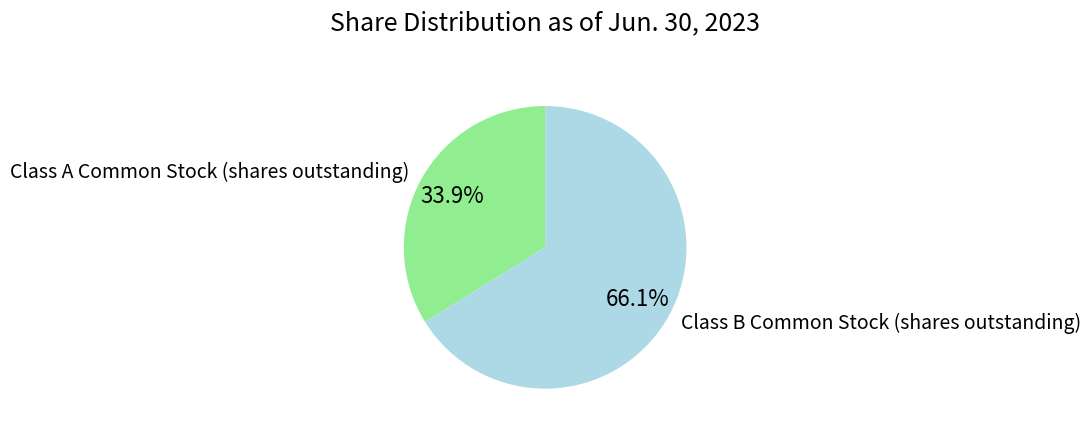

True or false: Class A Common Stock (shares outstanding) accounts for 47% of the total.

False